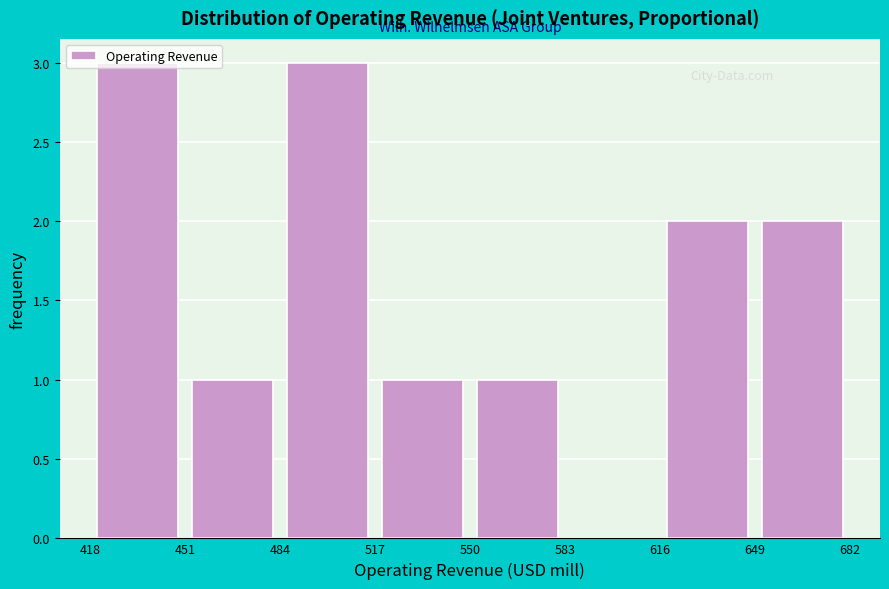

Reading left to right, list every bar in this chart as the range it spans on the x-axis followed by its height. The values are not printed on the chart, so give them approximately, as read against the axis.

418 to 451: 3
451 to 484: 1
484 to 517: 3
517 to 550: 1
550 to 583: 1
583 to 616: 0
616 to 649: 2
649 to 682: 2